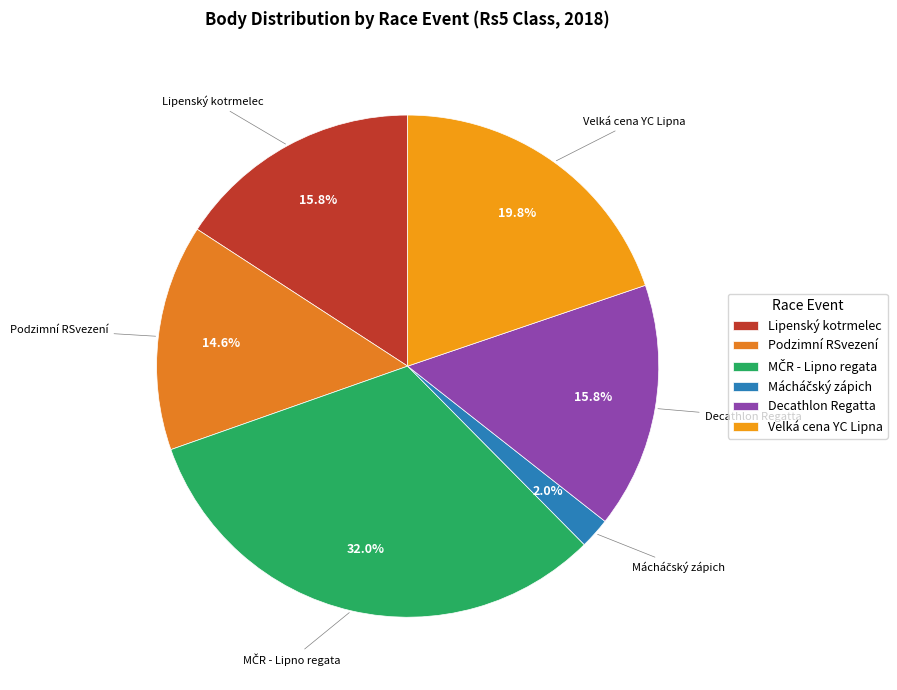

Does any single category account for the majority?

No